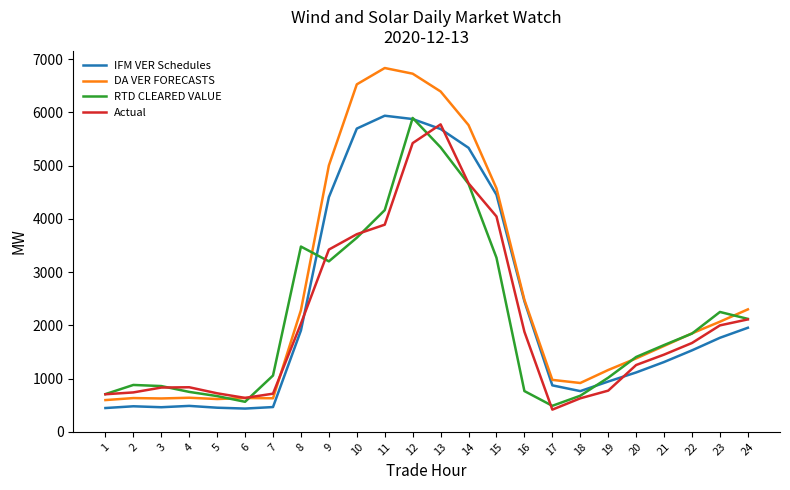

What value does the RTD CLEARED VALUE series have at 12?

5896.7